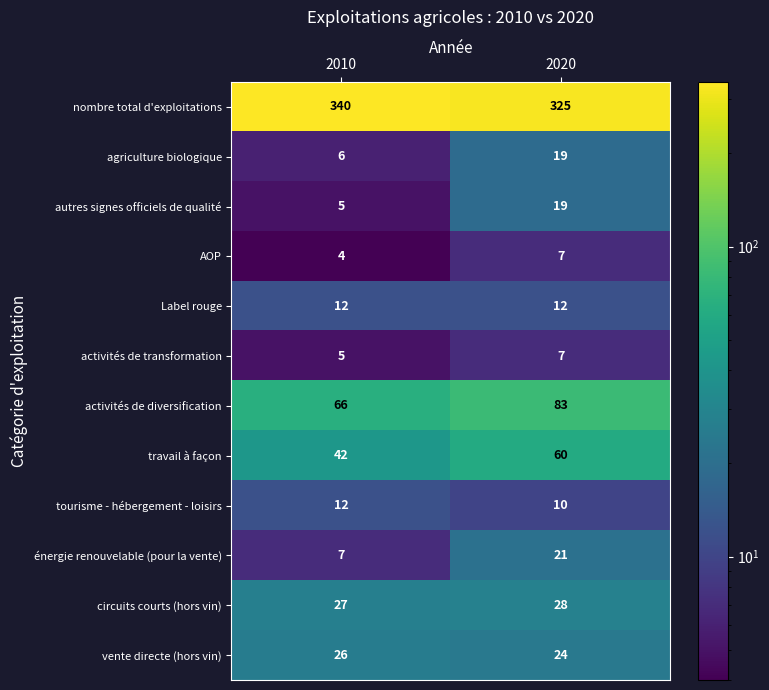

Which label corresponds to the smallest value in the chart?

2010